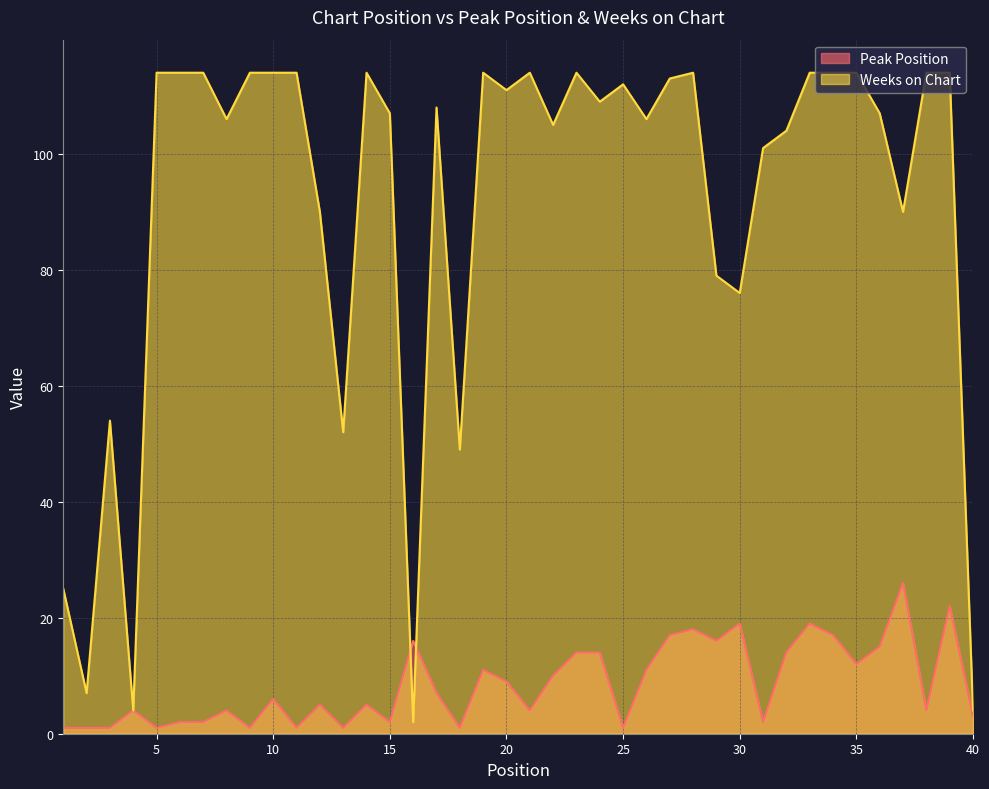

At which label does Peak Position first exceed 6?

16